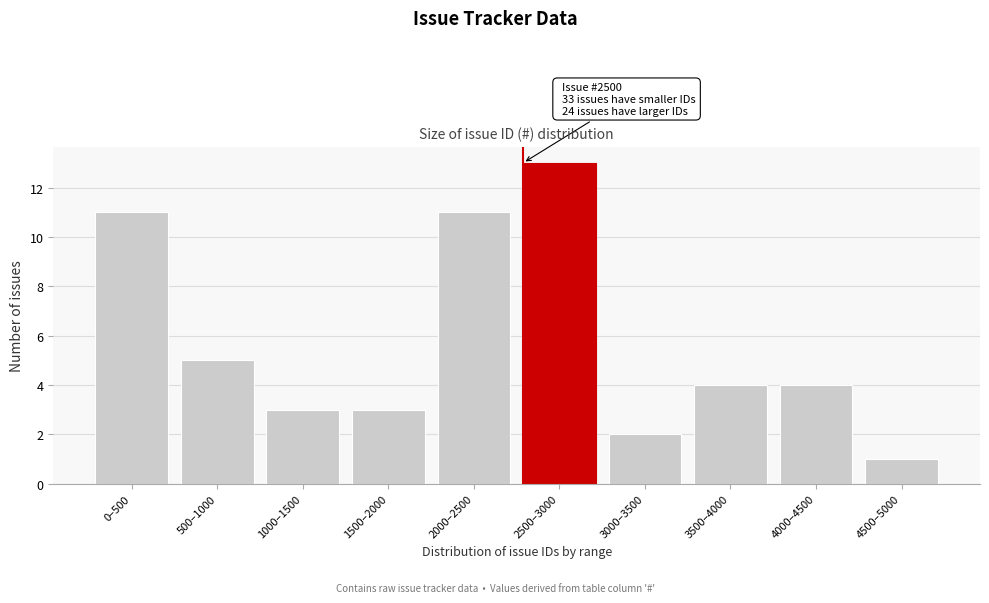

Reading left to right, extract all data points from this chart.

11	5	3	3	11	13	2	4	4	1